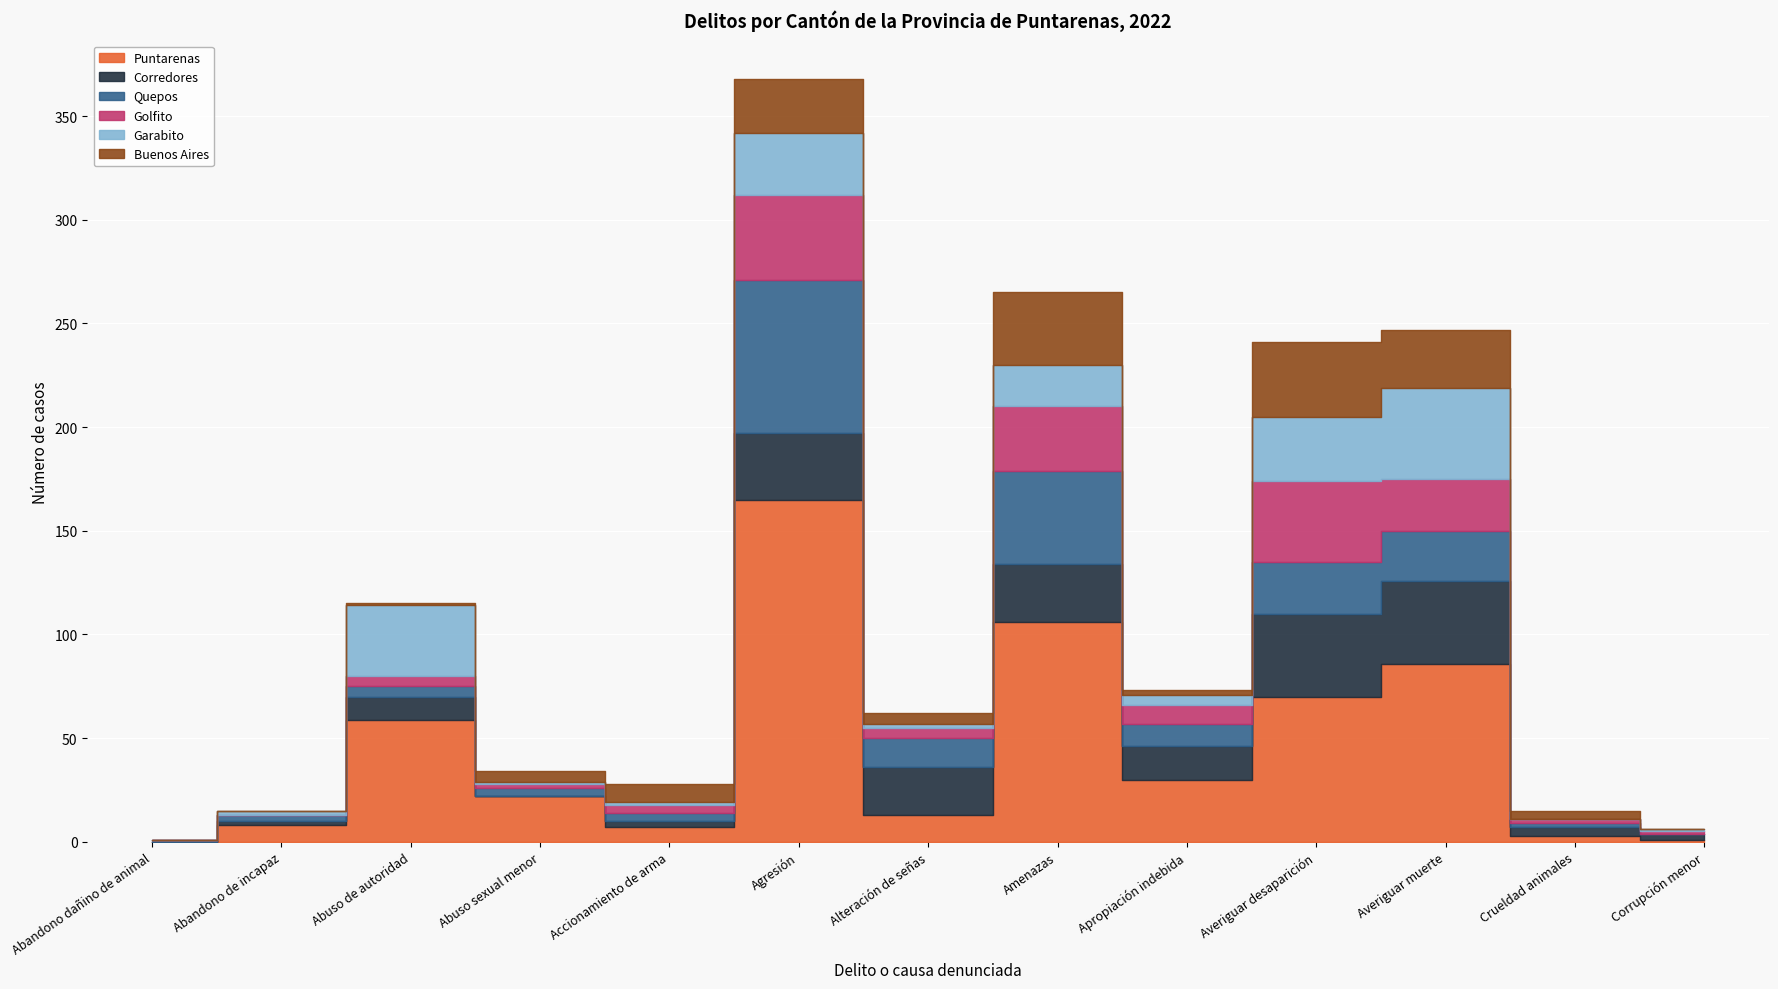

Reading left to right, transcribe all the data shown in this chart.

Puntarenas: 0	8	59	22	7	165	13	106	30	70	86	3	1
Corredores: 0	2	11	0	3	32	23	28	16	40	40	4	3
Quepos: 1	3	5	4	4	74	14	45	11	25	24	2	0
Golfito: 0	0	5	2	4	41	5	31	9	39	25	2	1
Garabito: 0	2	34	1	1	30	2	20	5	31	44	0	1
Buenos Aires: 0	0	1	5	9	26	5	35	2	36	28	4	0